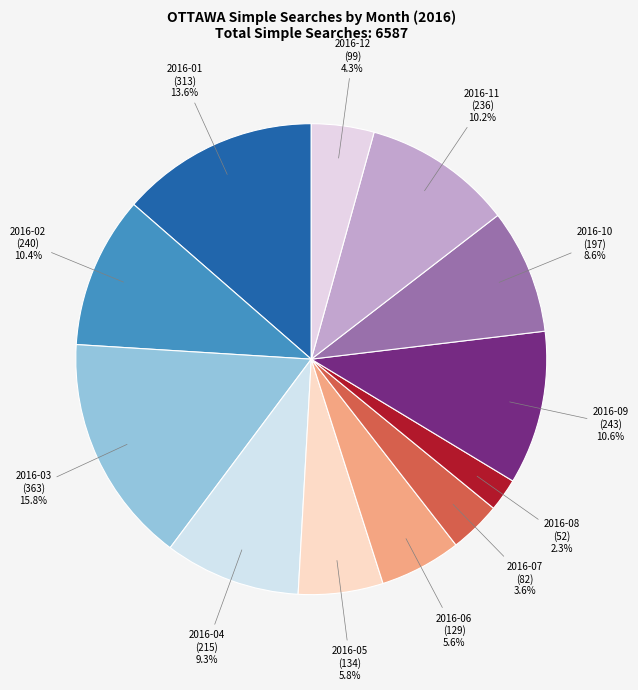

Which has a higher value, 2016-01 or 2016-07?

2016-01